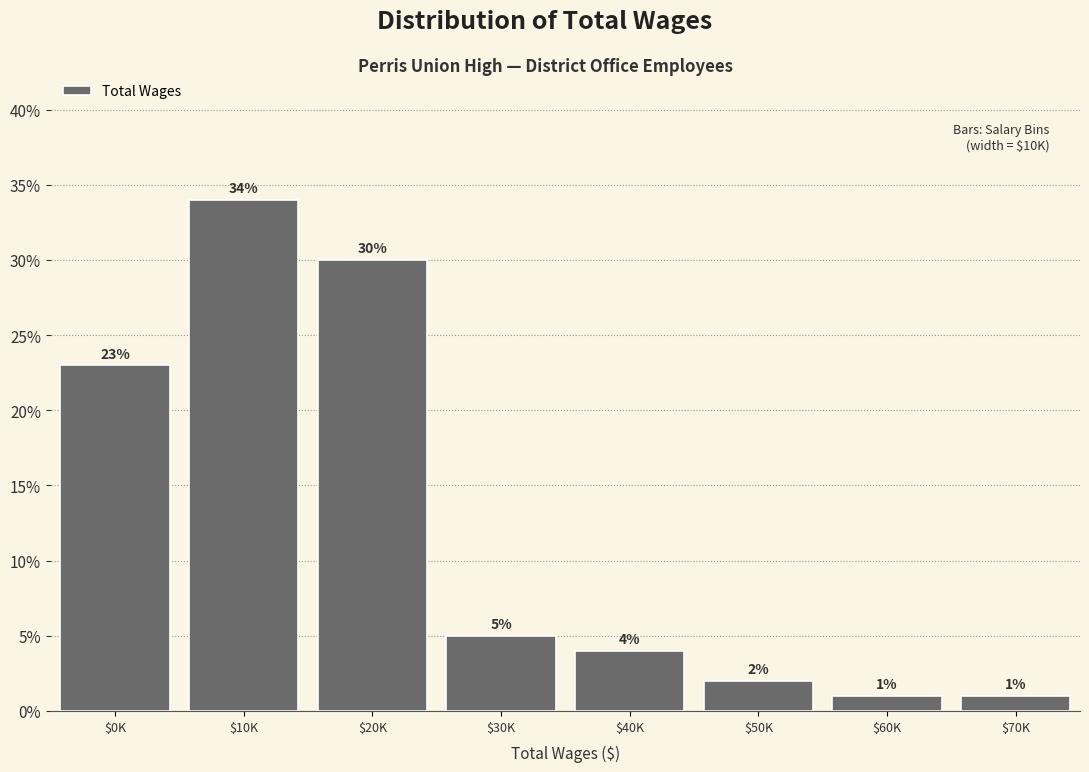

Reading left to right, extract all data points from this chart.

23	34	30	5	4	2	1	1